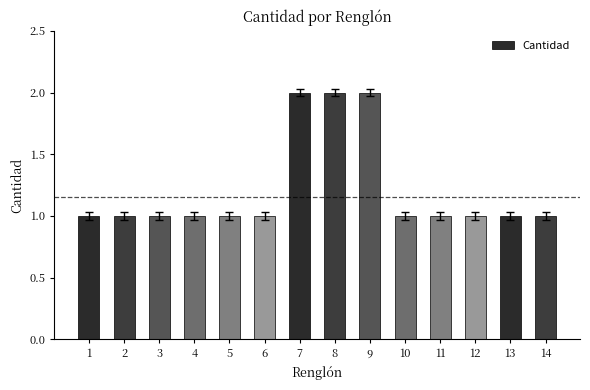

What is the change in value from 6 to 9?

+1